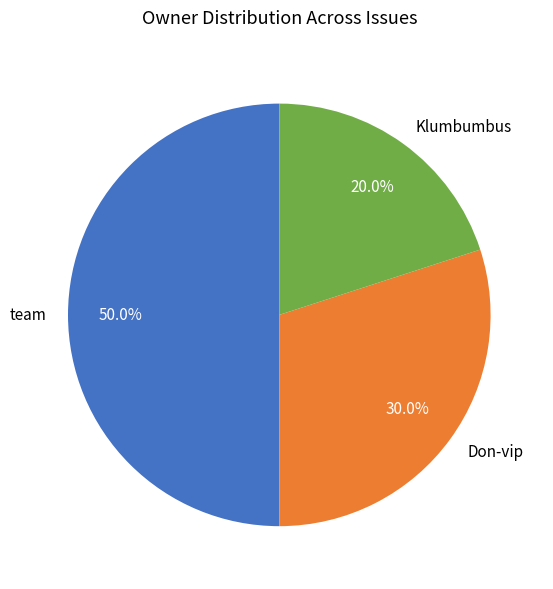

Is Don-vip the majority of the pie?

No